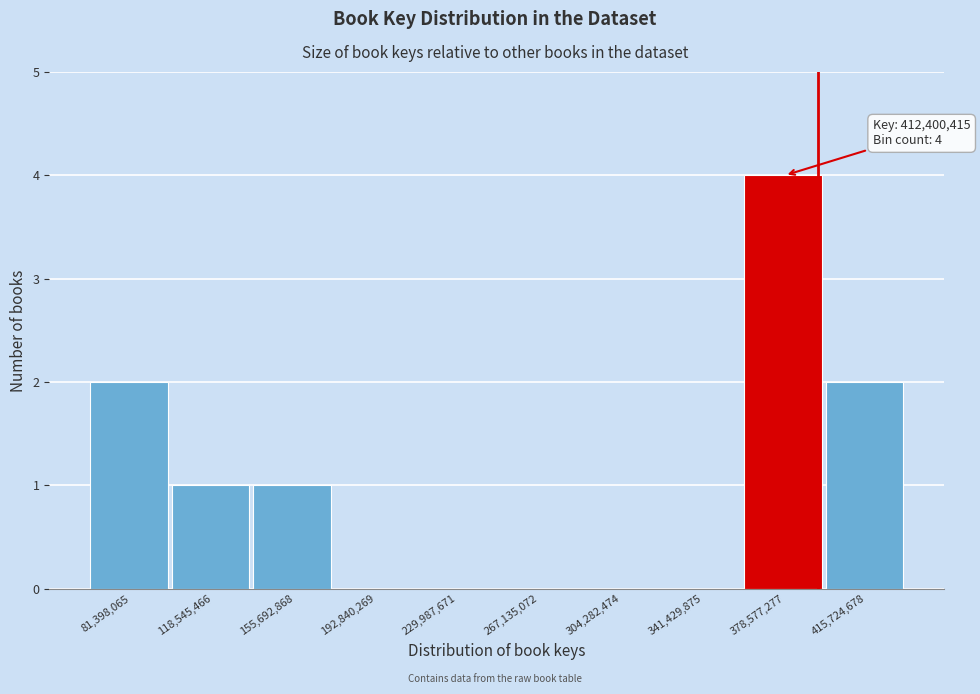

Reading right to left, extract all data points from this chart.

415,724,678=2	378,577,277=4	341,429,875=0	304,282,474=0	267,135,072=0	229,987,671=0	192,840,269=0	155,692,868=1	118,545,466=1	81,398,065=2